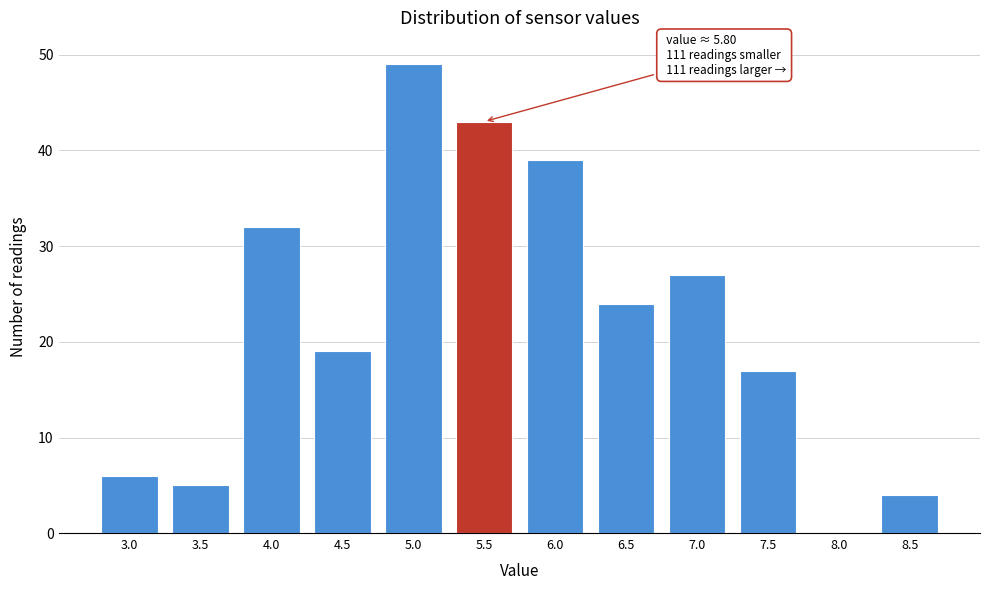

Reading right to left, what are all the values shown in this chart?

8.5=4	8.0=0	7.5=17	7.0=27	6.5=24	6.0=39	5.5=43	5.0=49	4.5=19	4.0=32	3.5=5	3.0=6